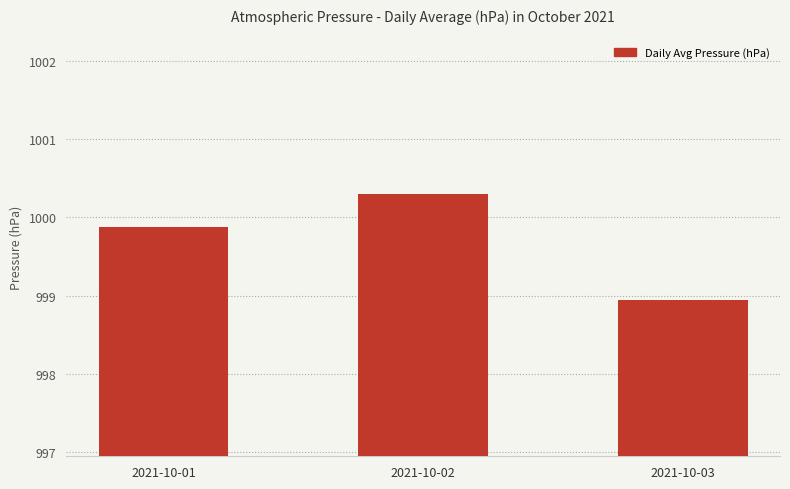

What is the difference between the second highest and minimum values?

0.9